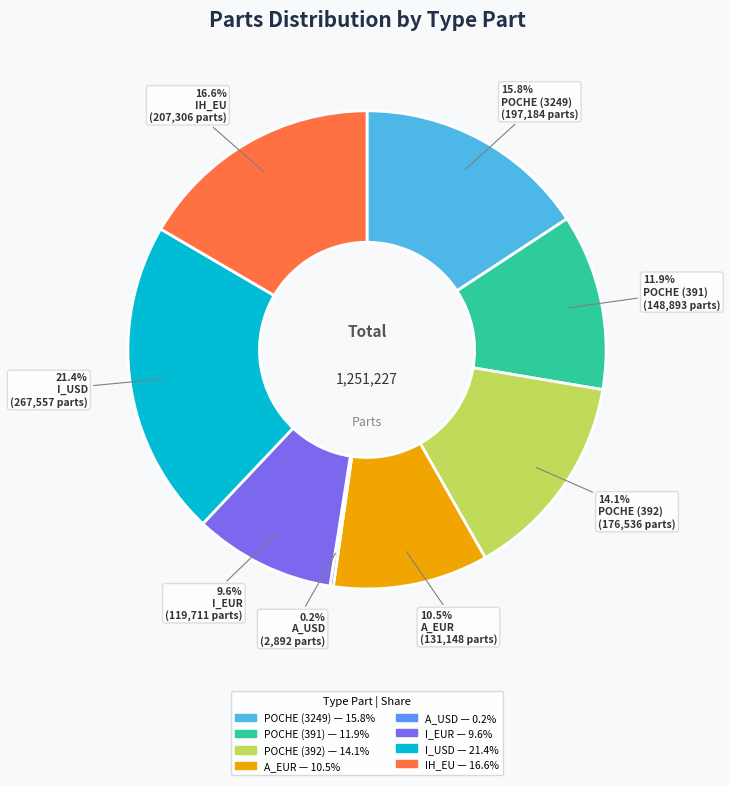

Does POCHE (391) account for over 50% of the chart?

No